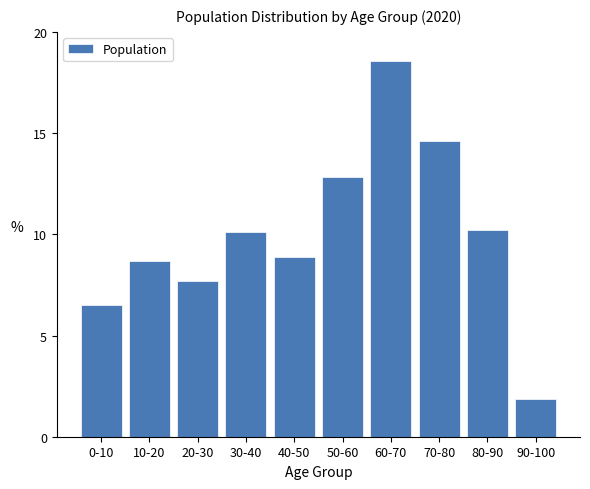

Reading right to left, what are all the values shown in this chart?

1.9	10.2	14.6	18.6	12.8	8.9	10.1	7.7	8.7	6.5